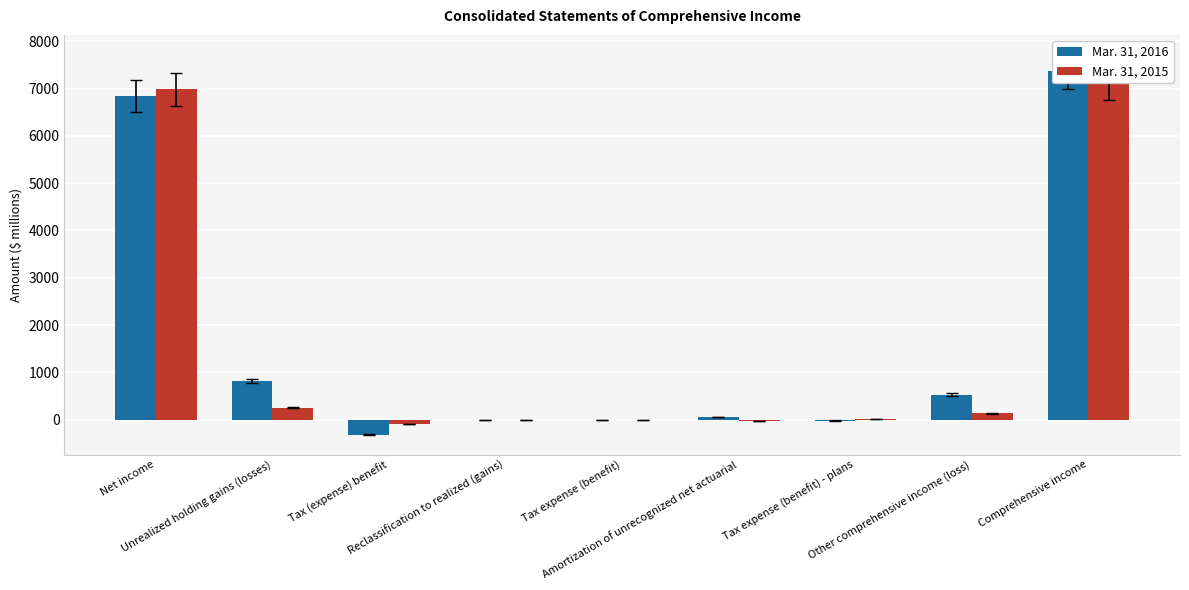

Reading left to right, list all the values displayed in this chart.

Mar. 31, 2016: 6837	817	-319	-3	1	51	-20	527	7364
Mar. 31, 2015: 6988	247	-95	0	0	-31	12	133	7121